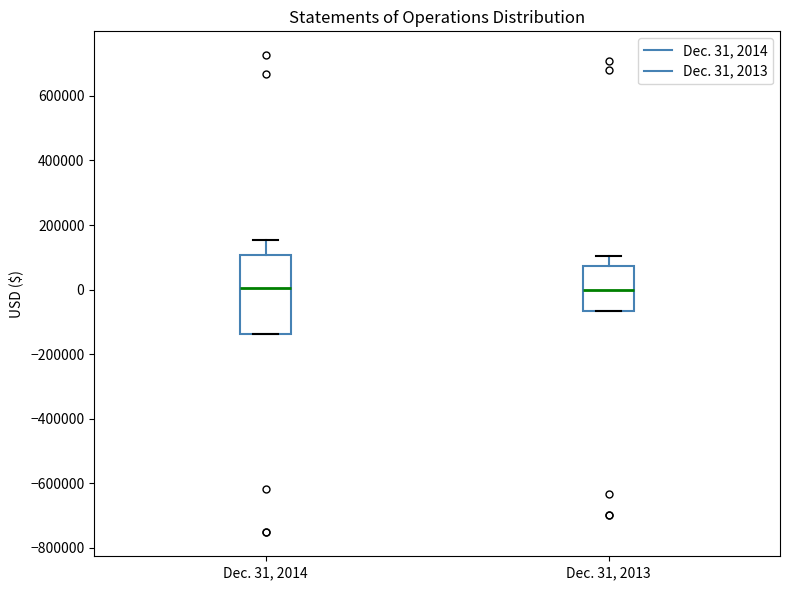

Where does the median line of the box for Dec. 31, 2013 sit on the y-axis? The values are not printed on the chart, so give them approximately, as read against the axis.

0